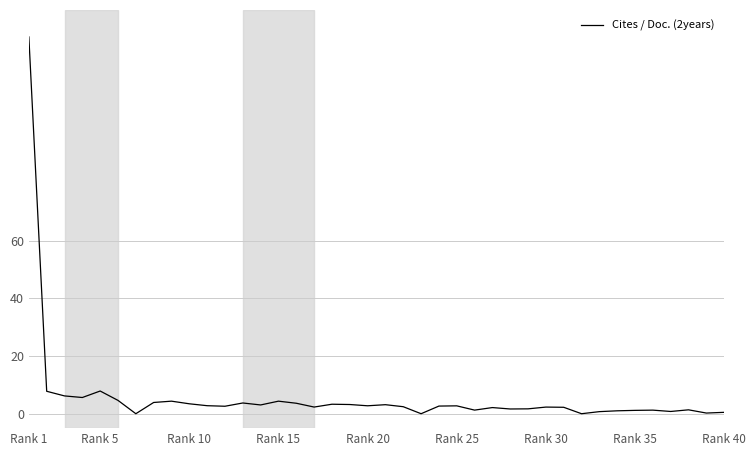

What is the difference between the maximum and minimum values?

130.6